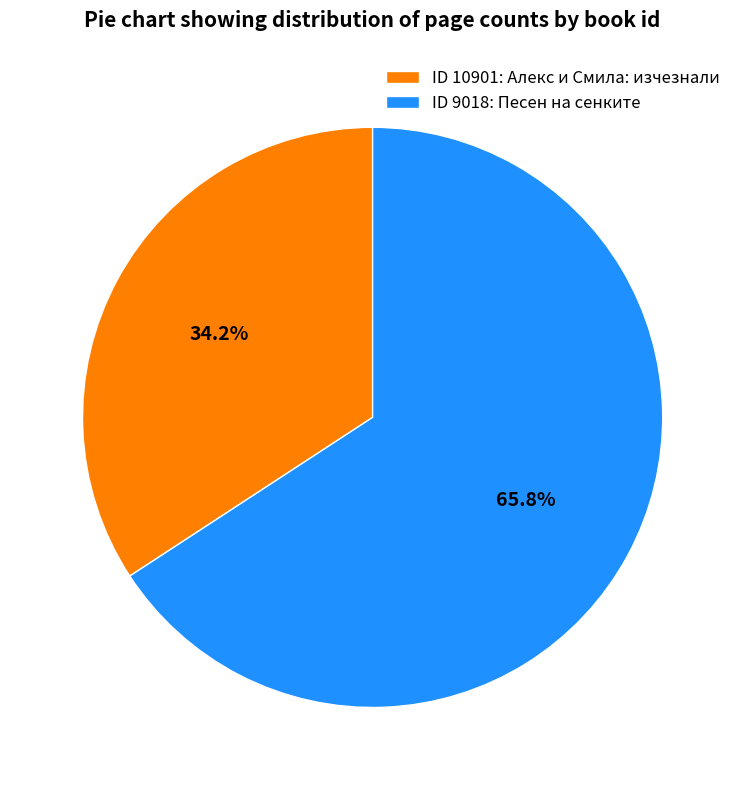

To the nearest percent, what is the average slice percentage?

50%